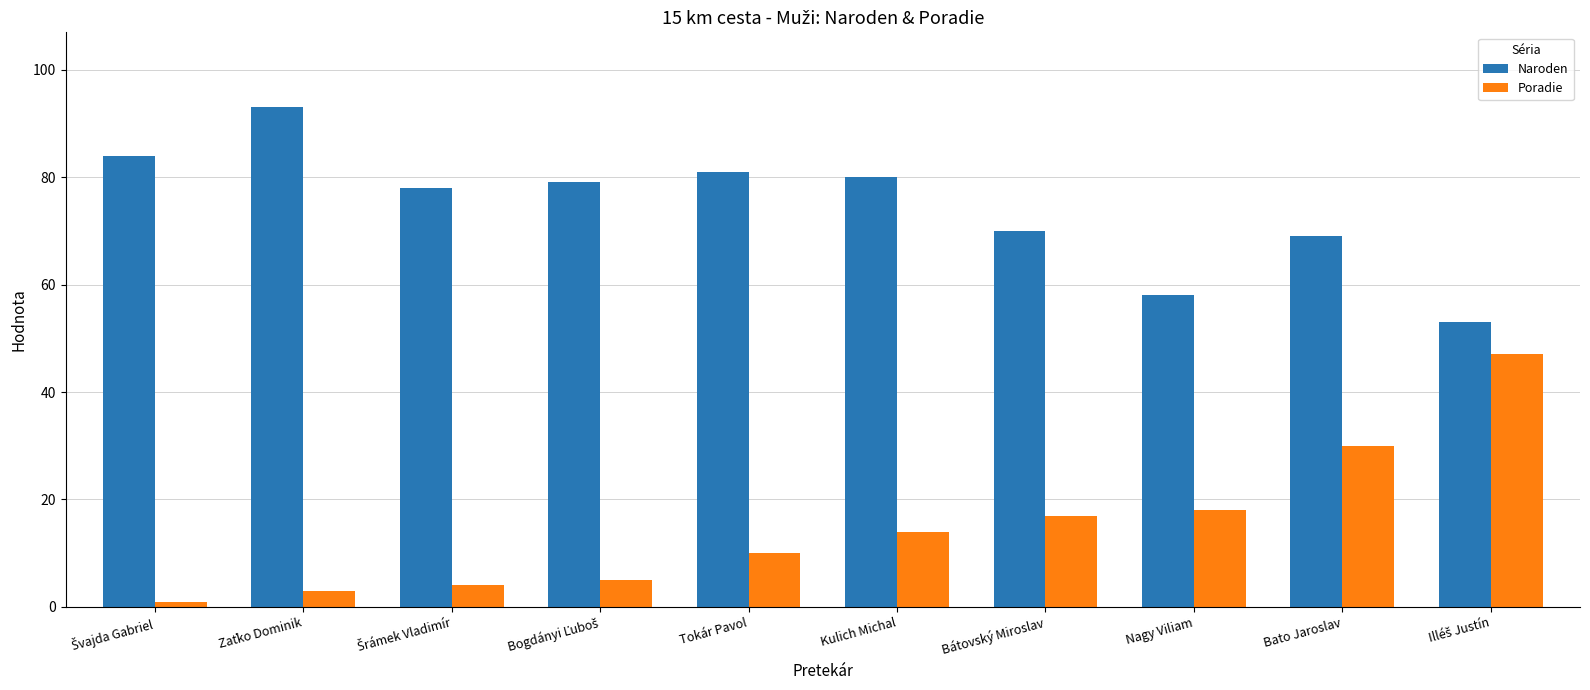

At which label is Naroden closest to 73?

Bátovský Miroslav